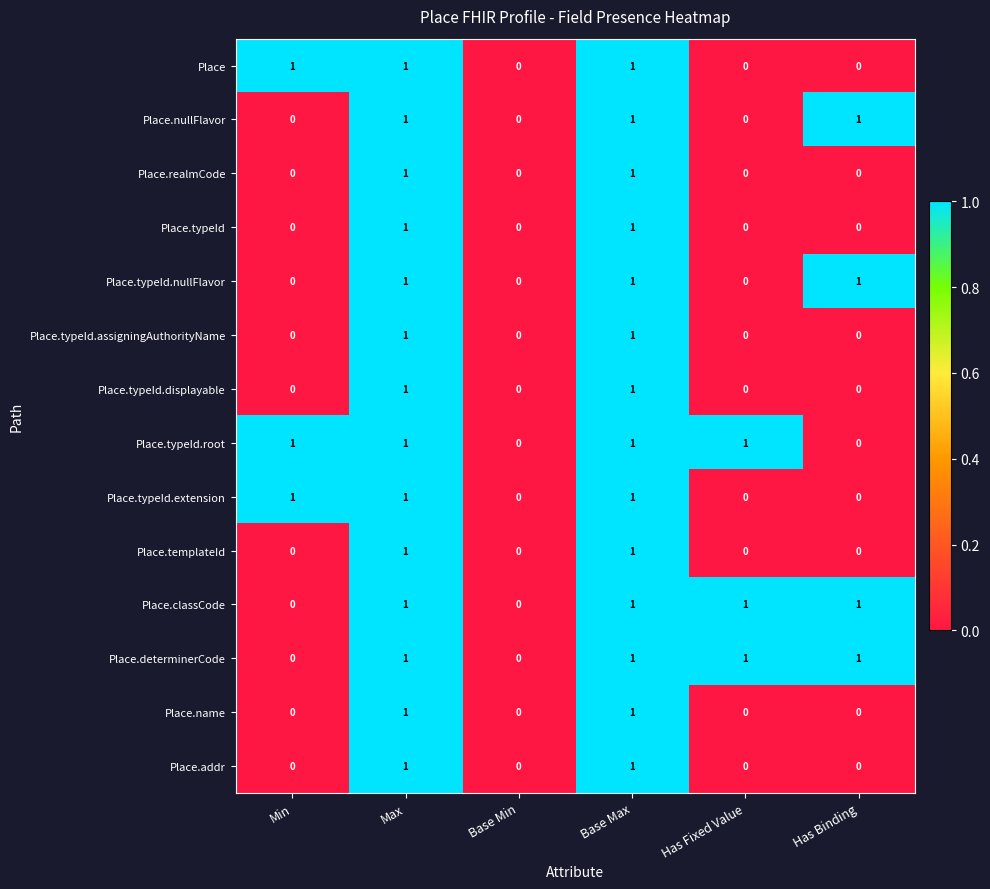

How many data points does each series have?

6